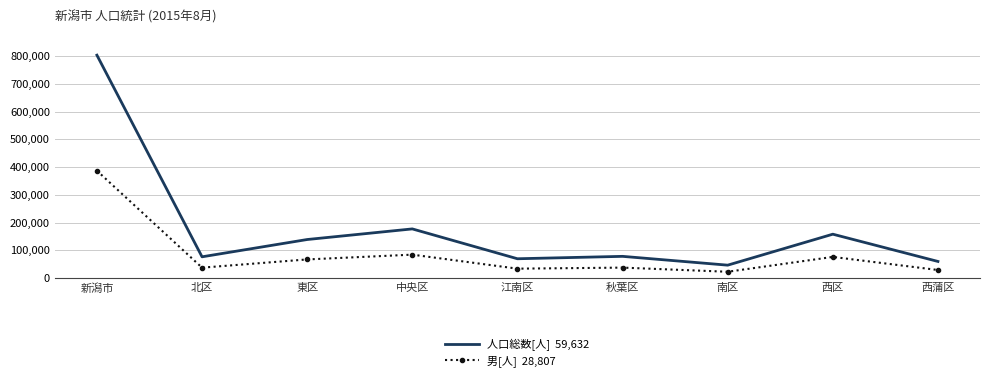

What is the difference between the highest and lowest values at 東区?

71754